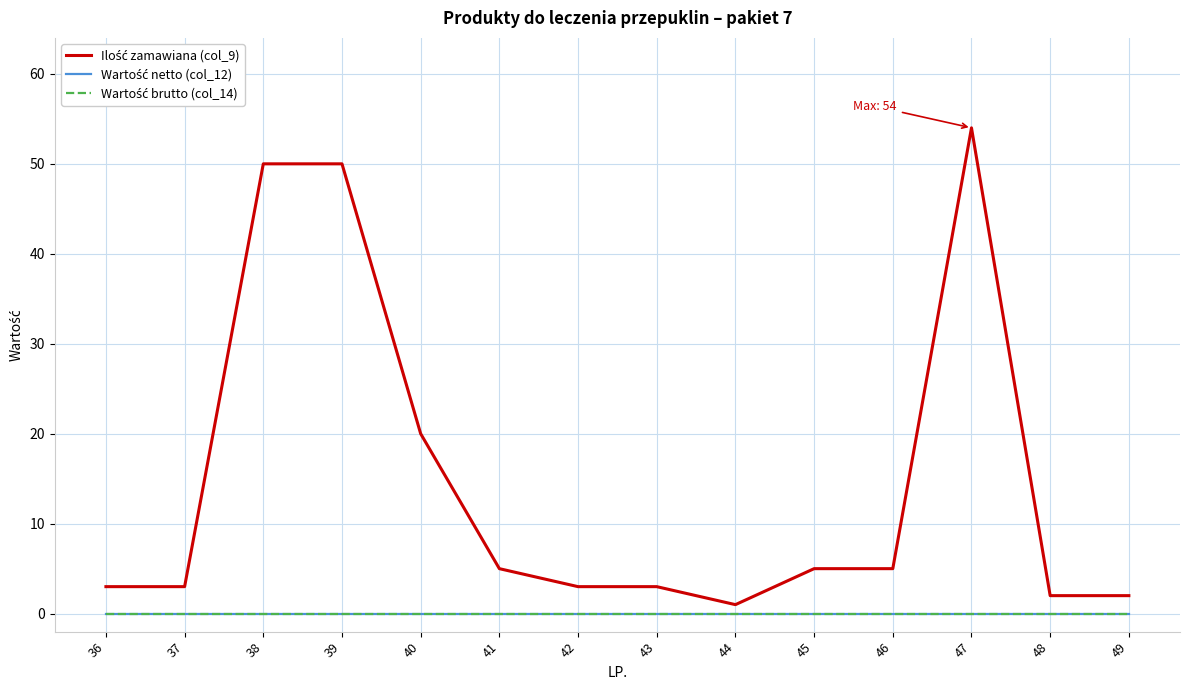

Where does the Ilość zamawiana (col_9) series first go above 5?

38